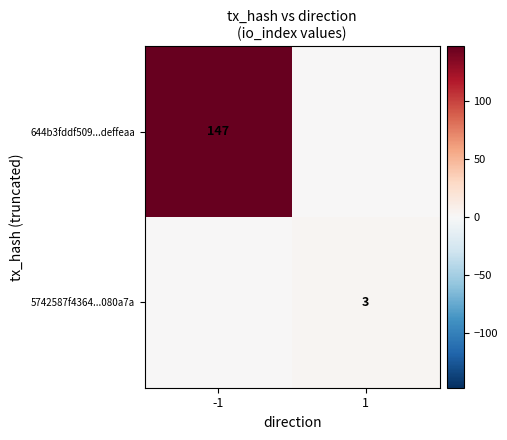

Is the value of 5742587f4364...080a7a at 1 greater than the value of 644b3fddf509...deffeaa at -1?

No